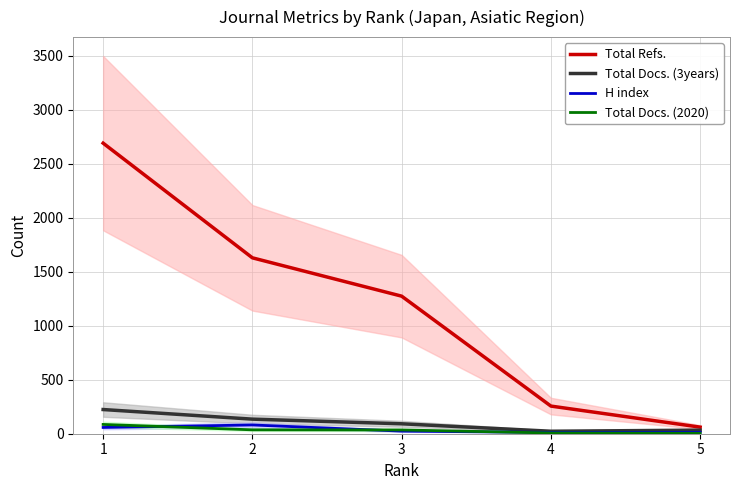

What is the minimum value shown in the chart?

4